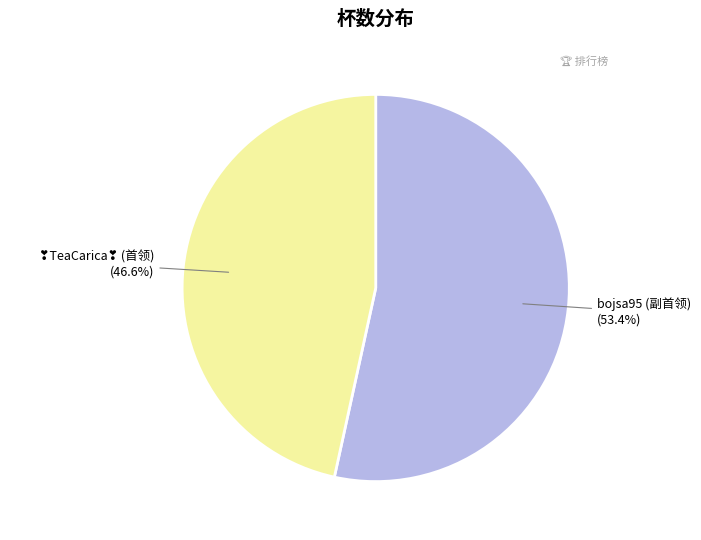

To the nearest percent, what is the difference between the largest and smallest slice percentages?

7%